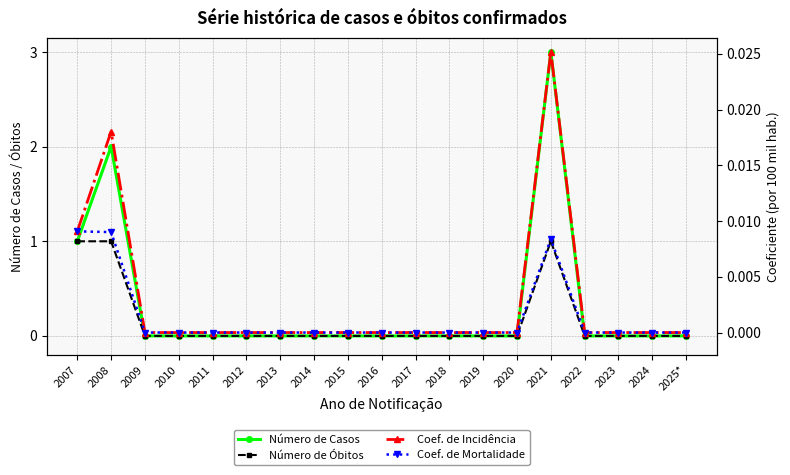

What is the label of the 15th point from the left?

2021